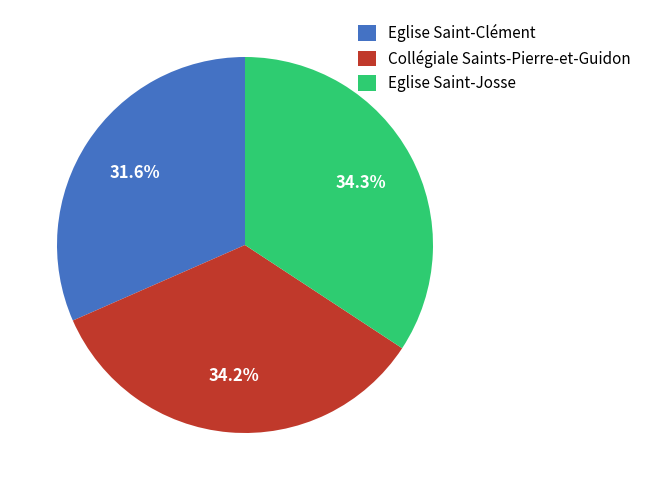

What percentage is the Collégiale Saints-Pierre-et-Guidon slice, to the nearest percent?

34%